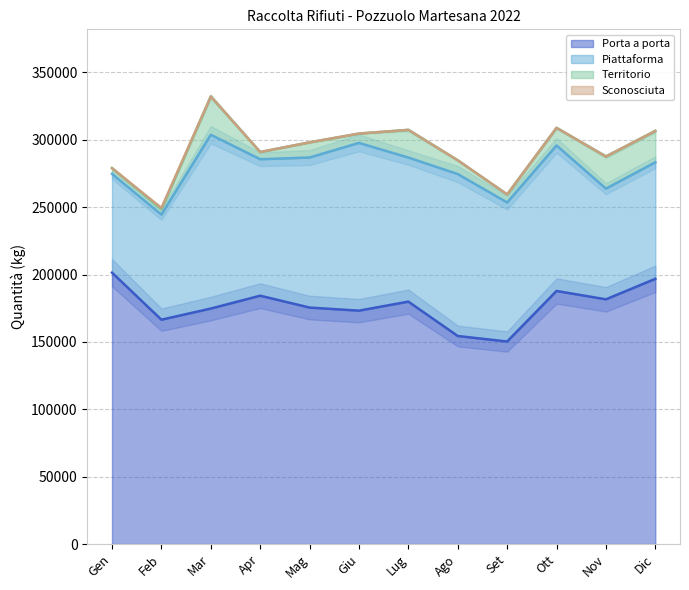

Which label corresponds to the largest value in the chart?

Gen